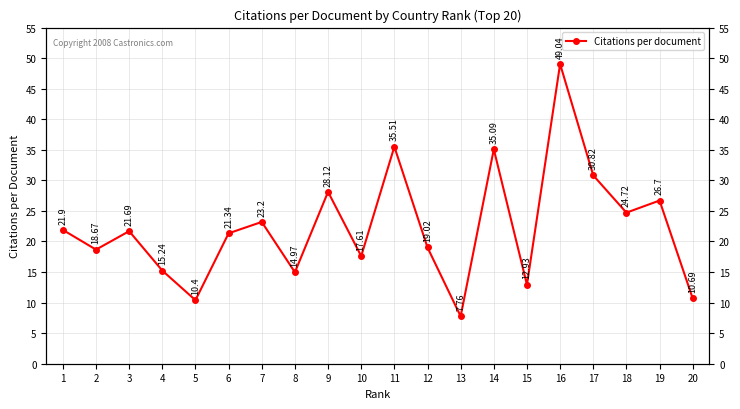

What is the sum of the values at 20 and 13?

18.4